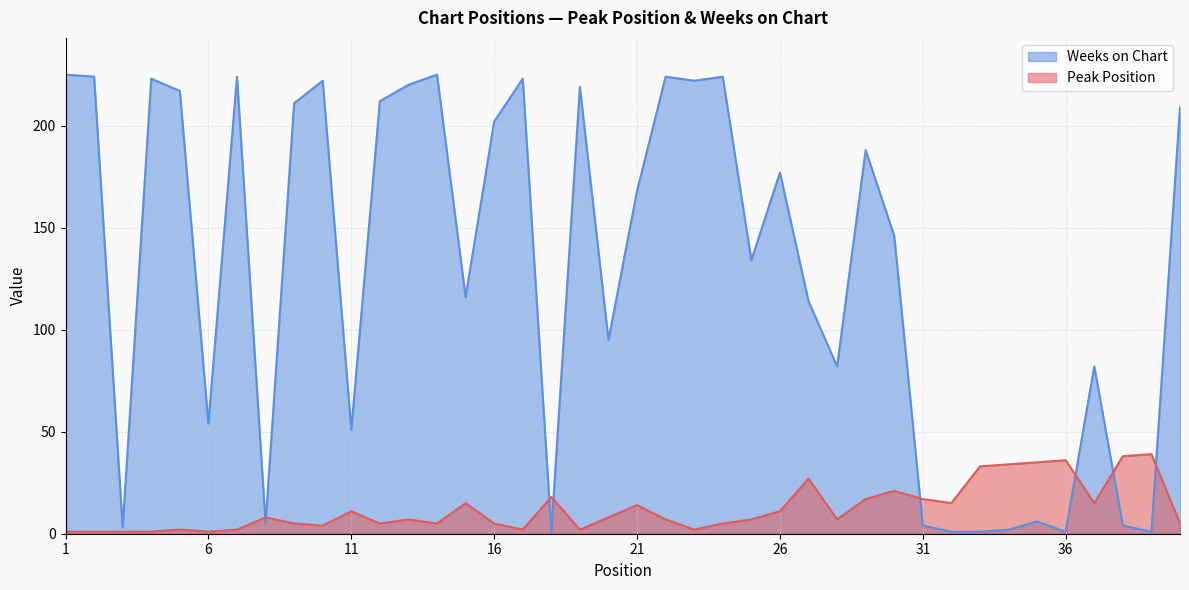

What is the total value across all series at 16?

207